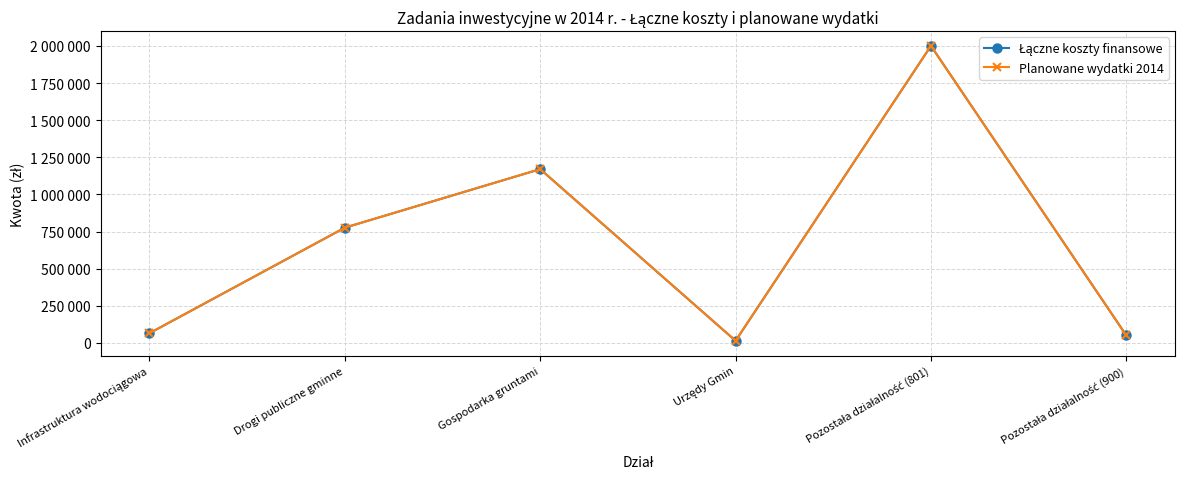

Is this an area chart (filled region under the line)?

No